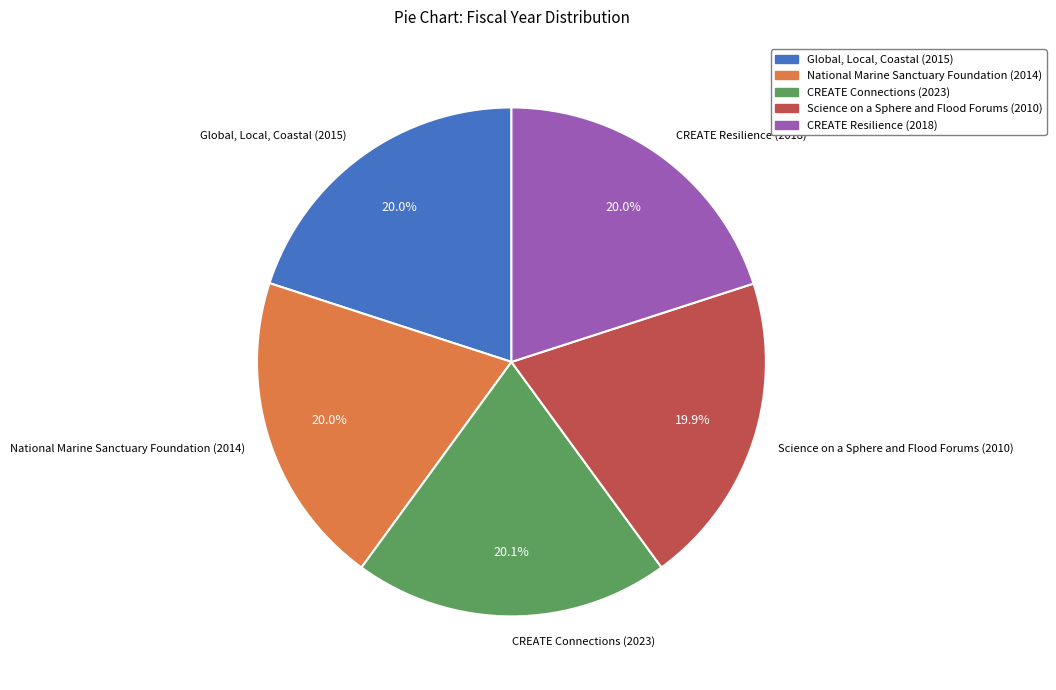

True or false: National Marine Sanctuary Foundation (2014) accounts for 10% of the total.

False